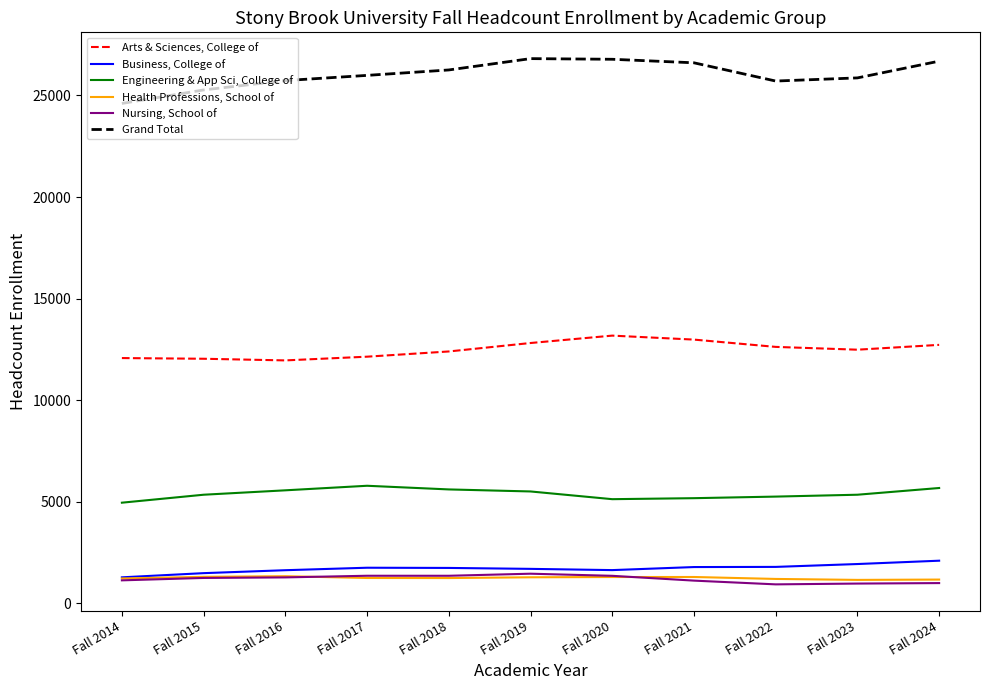

What is the difference between the maximum and minimum values in the Engineering & App Sci, College of series?

833